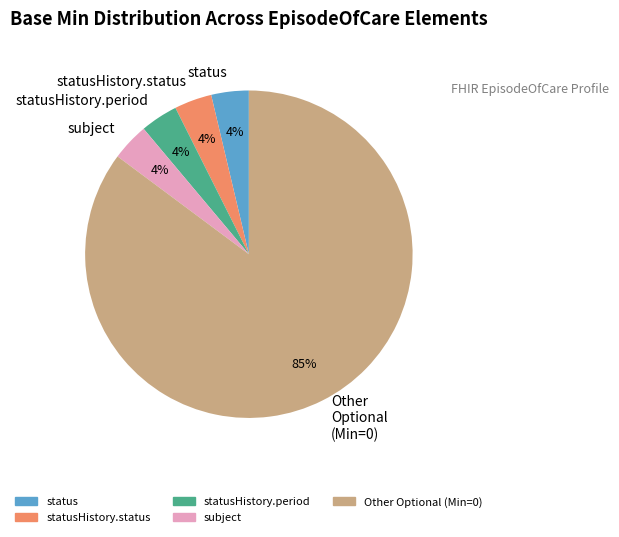

Is the sum of statusHistory.period and statusHistory.status greater than half?

No